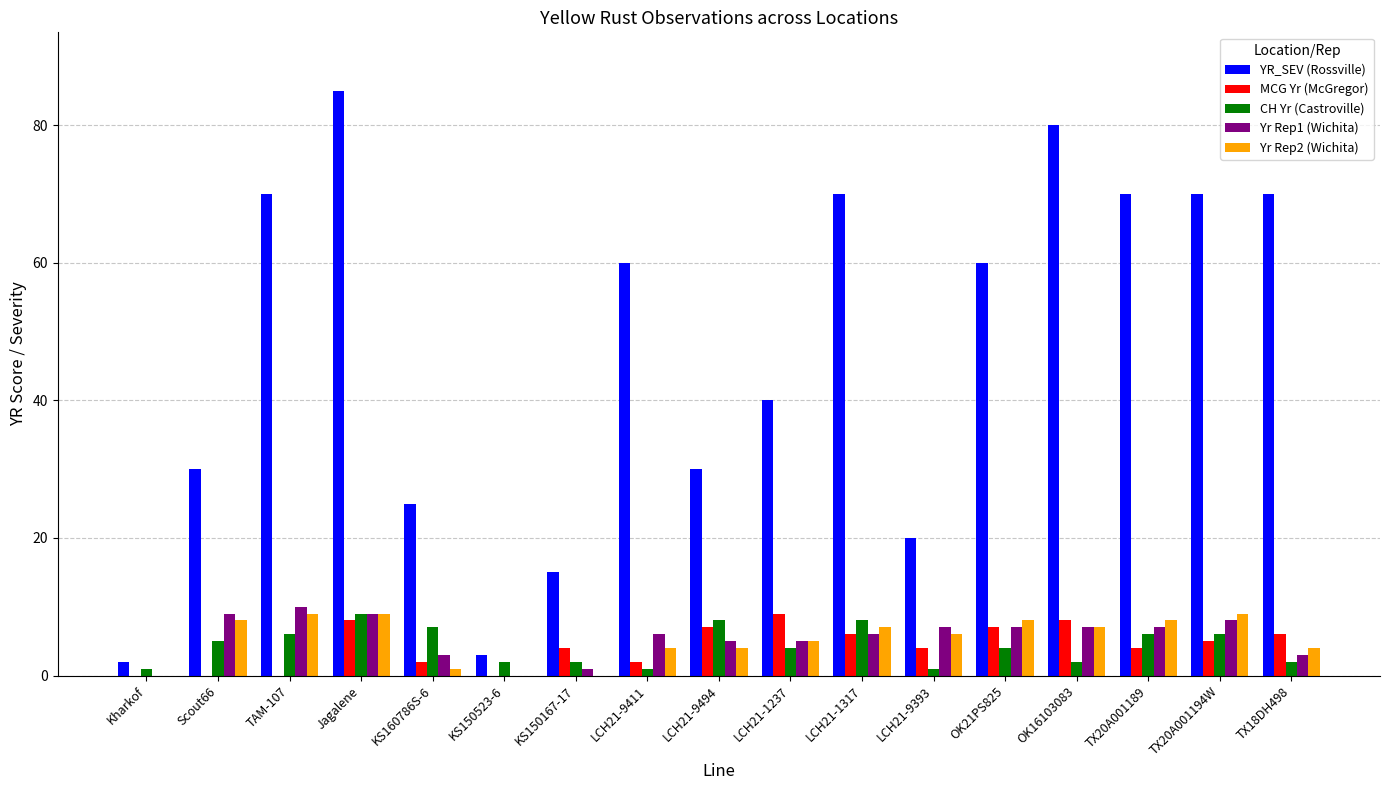

How many categories are shown in the chart?

17